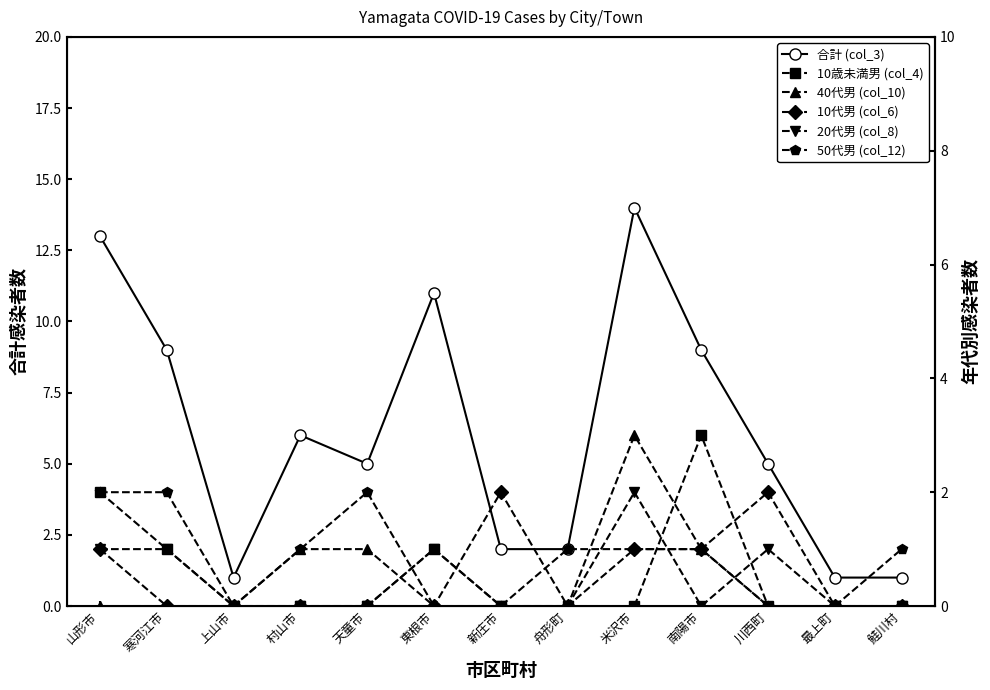

Where is the first local minimum for 合計 (col_3)?

上山市